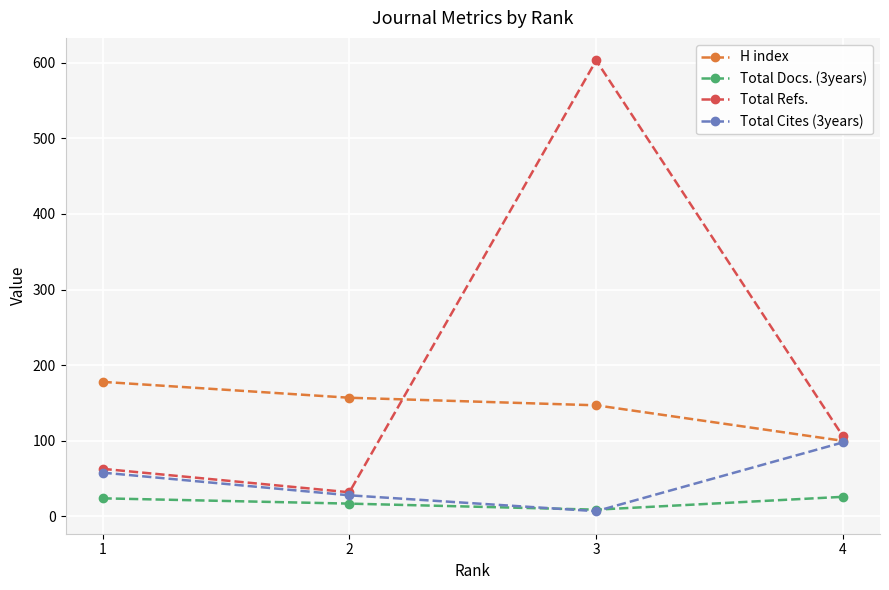

Which series has the largest total across all categories?

Total Refs.